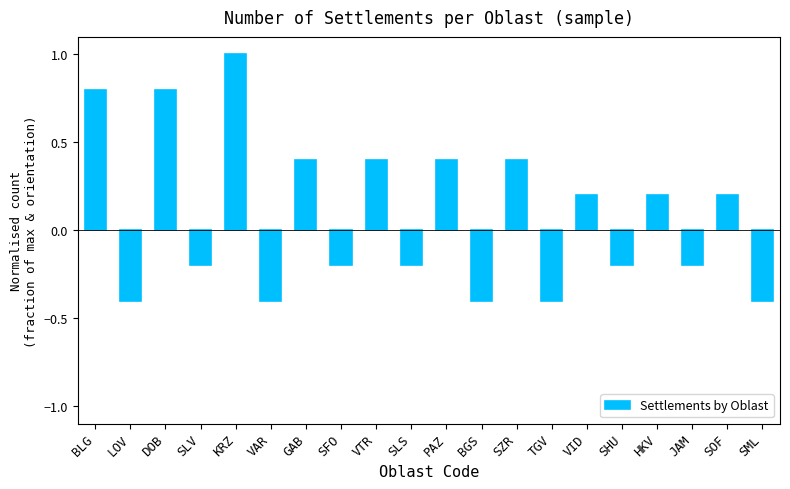

What is the sum of the values at BLG and TGV?

0.4